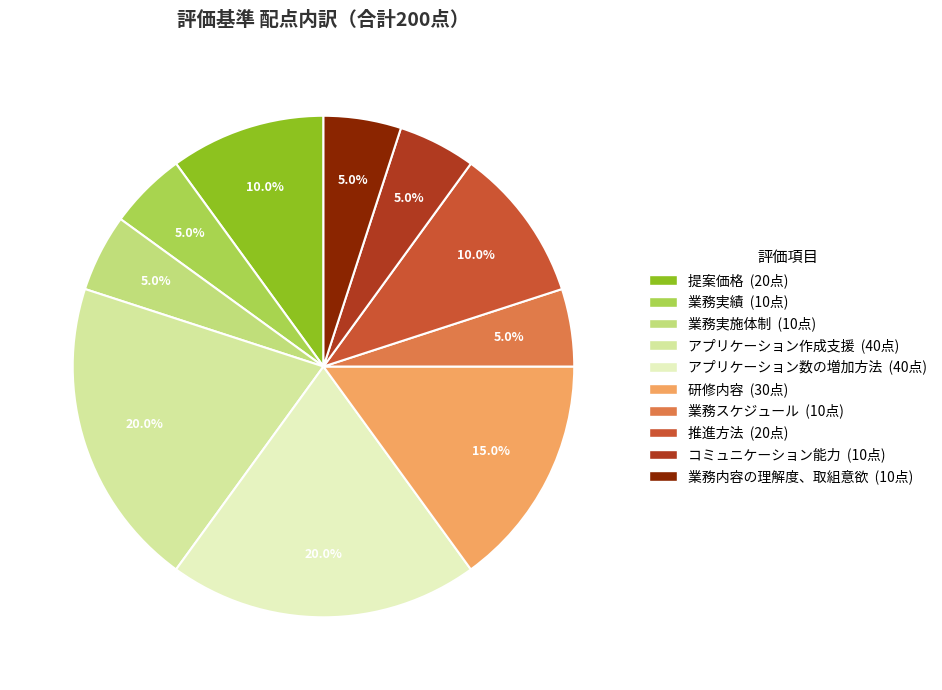

True or false: 業務実施体制 accounts for 1% of the total.

False